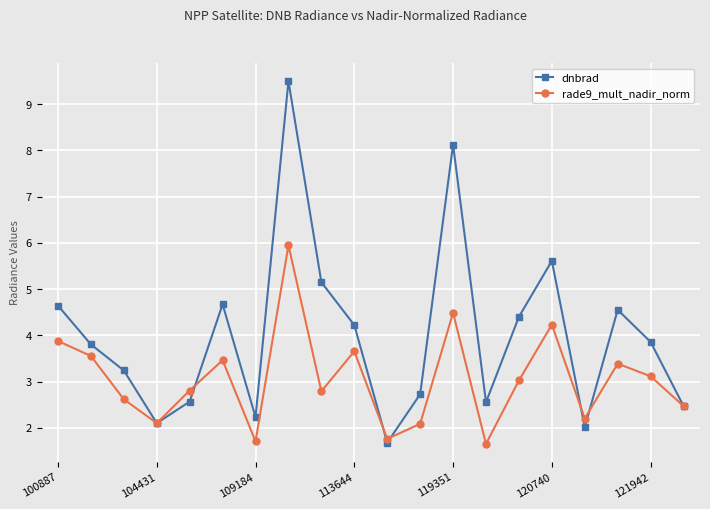

How many lines are shown in the chart?

2